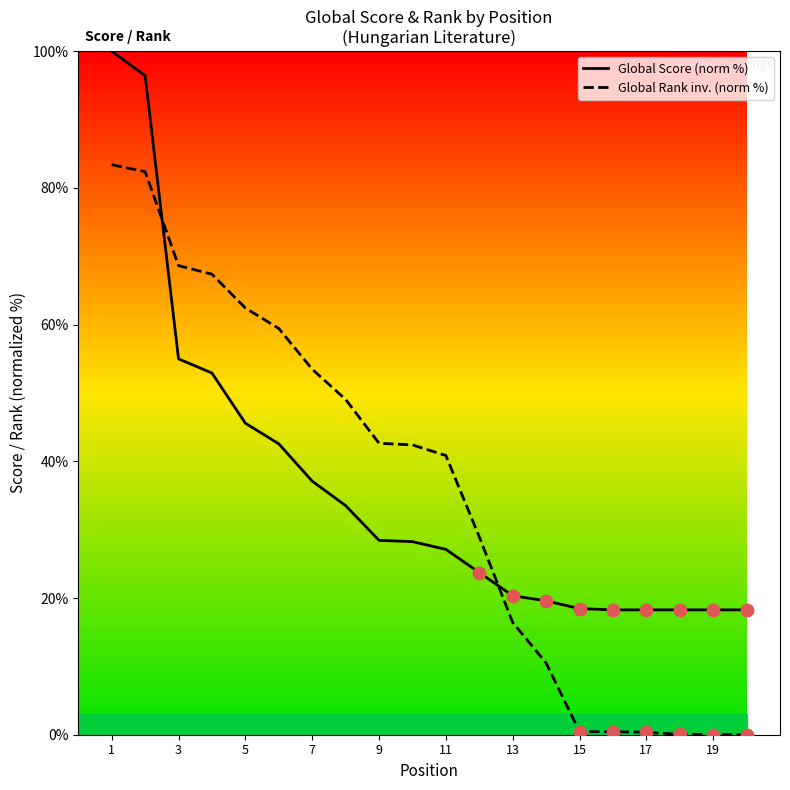

How many intersections are there between Global Score (norm %) and Global Rank inv. (norm %)?

2